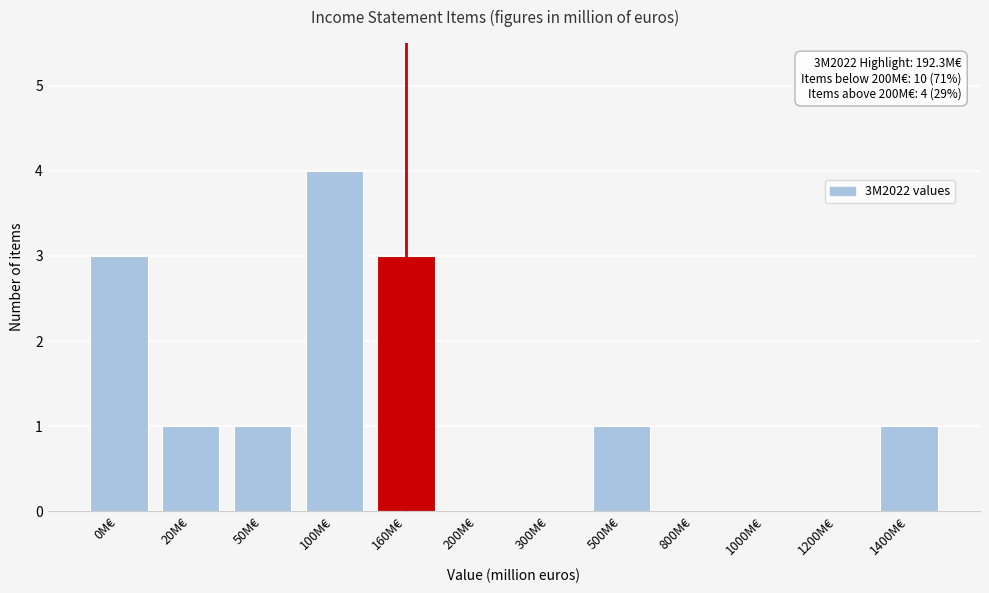

Reading left to right, transcribe all the data shown in this chart.

0M€=3	20M€=1	50M€=1	100M€=4	160M€=3	200M€=0	300M€=0	500M€=1	800M€=0	1000M€=0	1200M€=0	1400M€=1